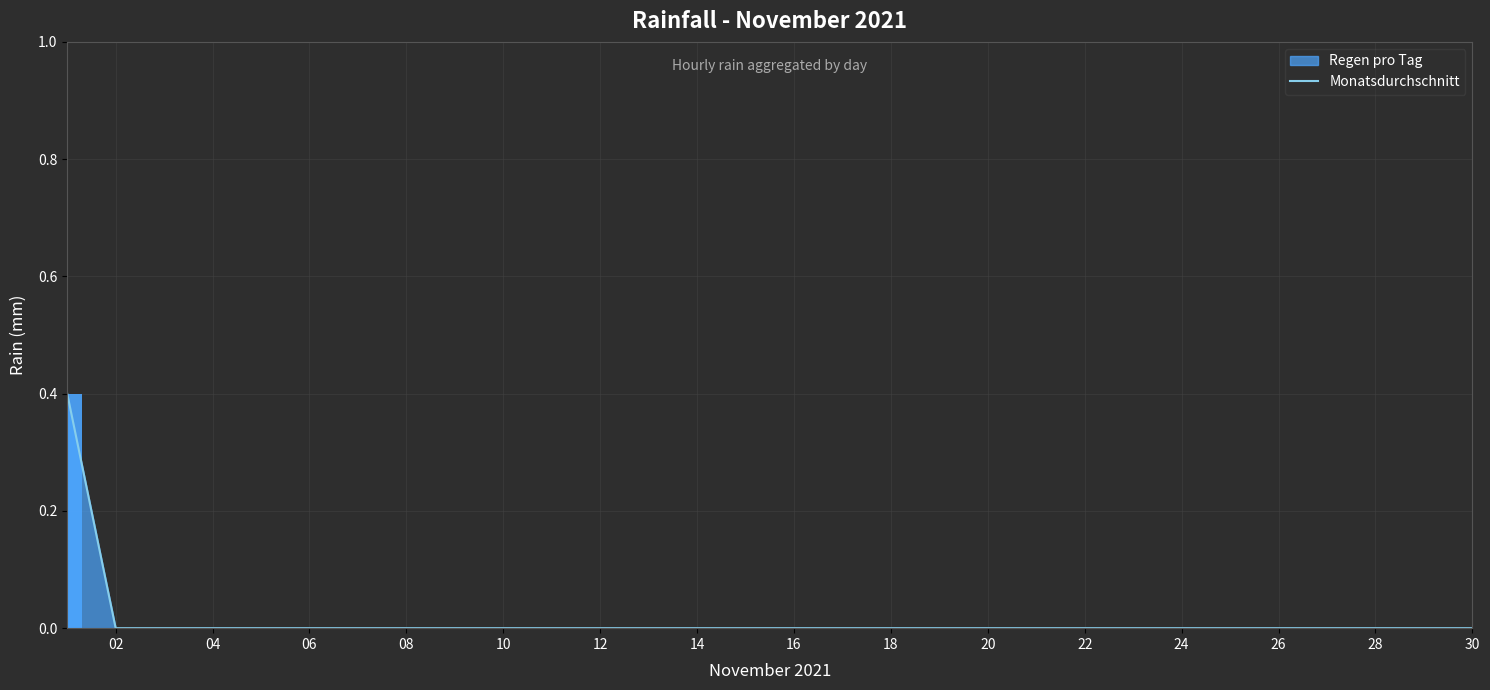

Reading left to right, transcribe all the data shown in this chart.

0.4	0.0	0.0	0.0	0.0	0.0	0.0	0.0	0.0	0.0	0.0	0.0	0.0	0.0	0.0	0.0	0.0	0.0	0.0	0.0	0.0	0.0	0.0	0.0	0.0	0.0	0.0	0.0	0.0	0.0